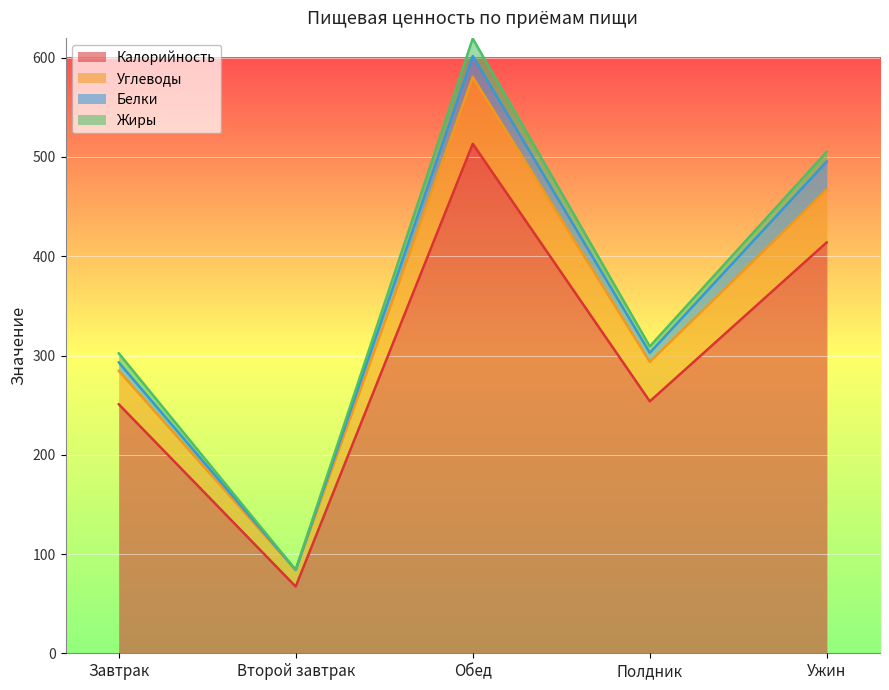

At which category is the sum across all series the highest?

Обед